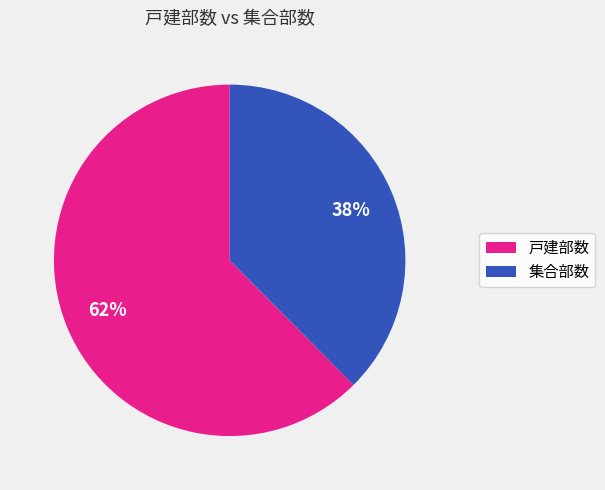

True or false: 戸建部数 accounts for 62% of the total.

True